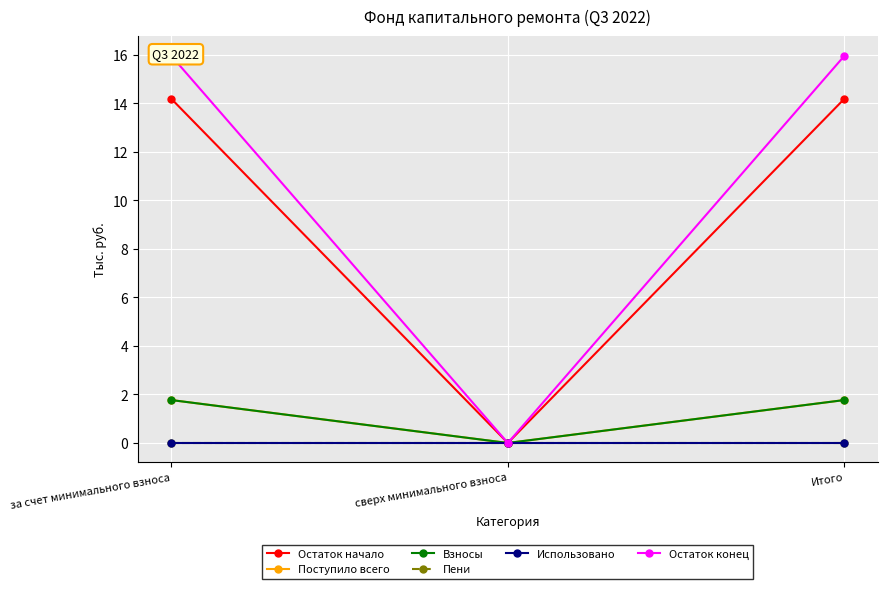

Between Итого and сверх минимального взноса, which is larger?

Итого